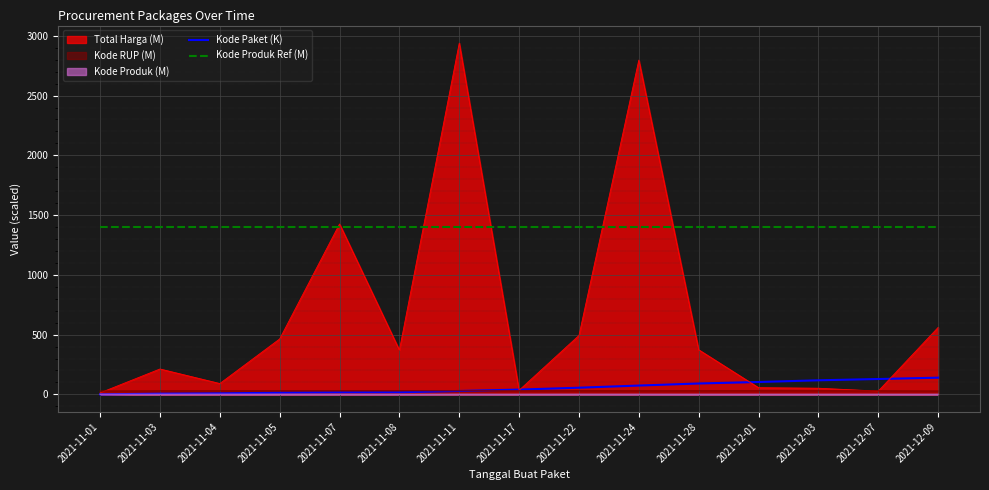

How many lines are shown in the chart?

5